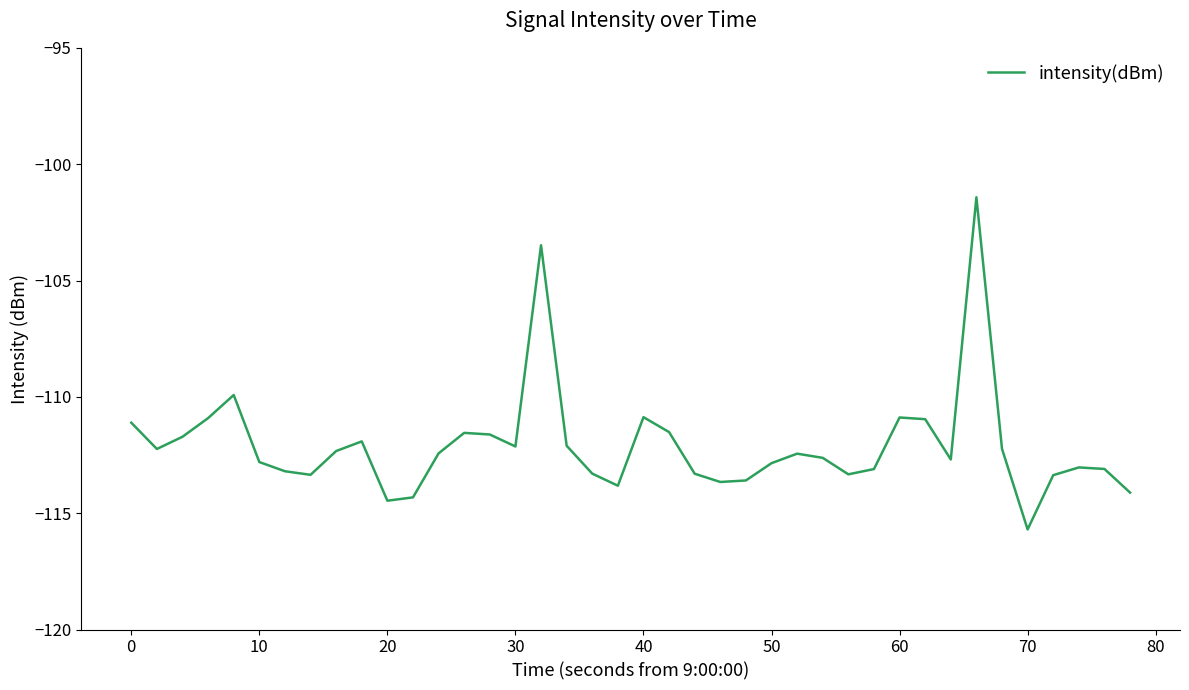

What is the difference between the maximum and minimum values?

14.3